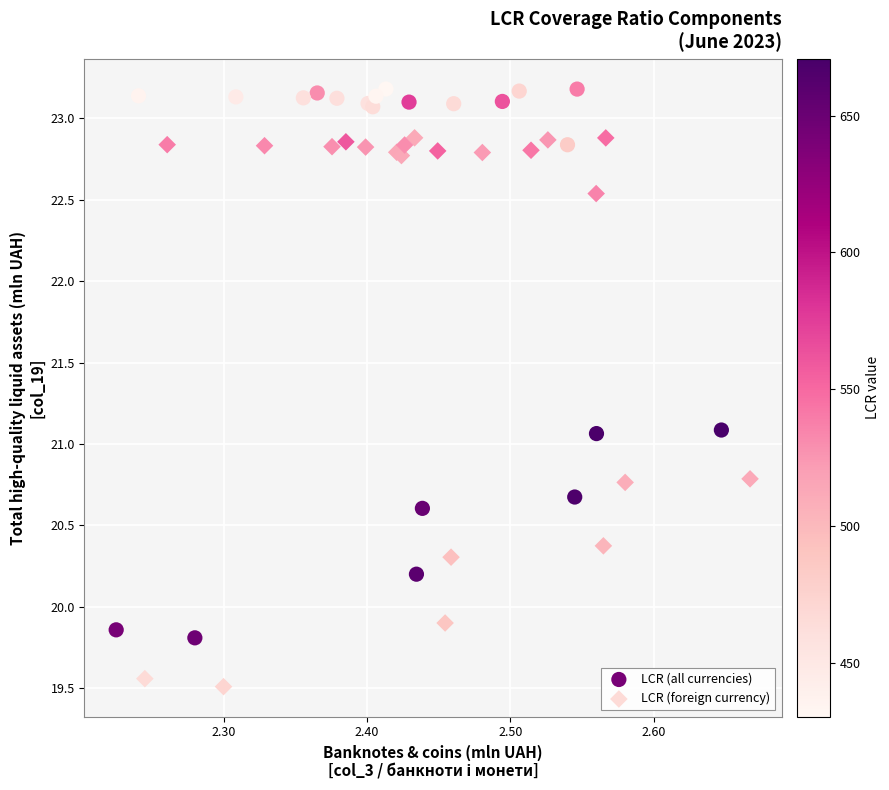

Which series reaches the minimum Y coordinate?

LCR (foreign currency)